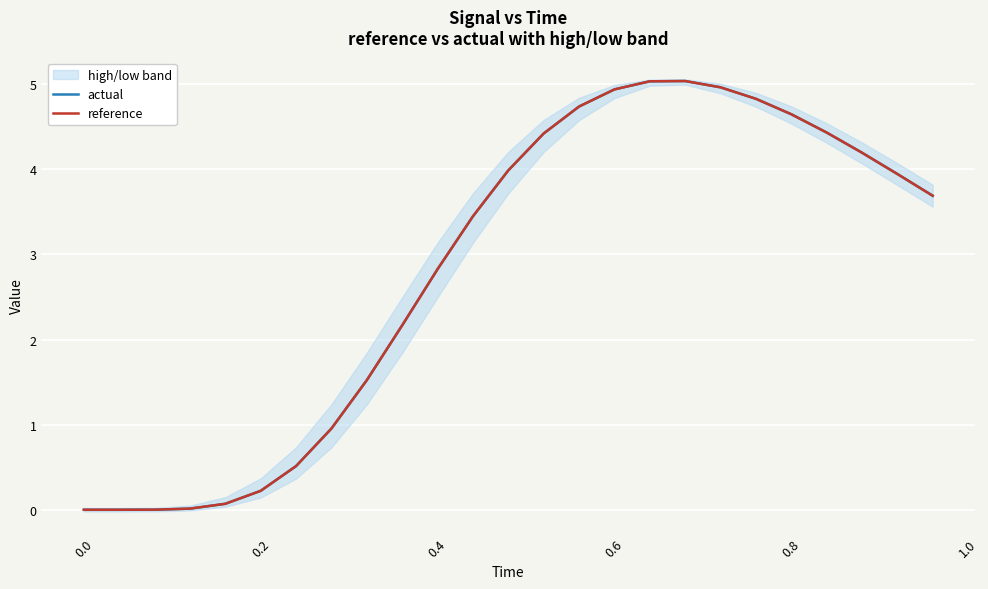

How many values in the actual series are below 3?

11